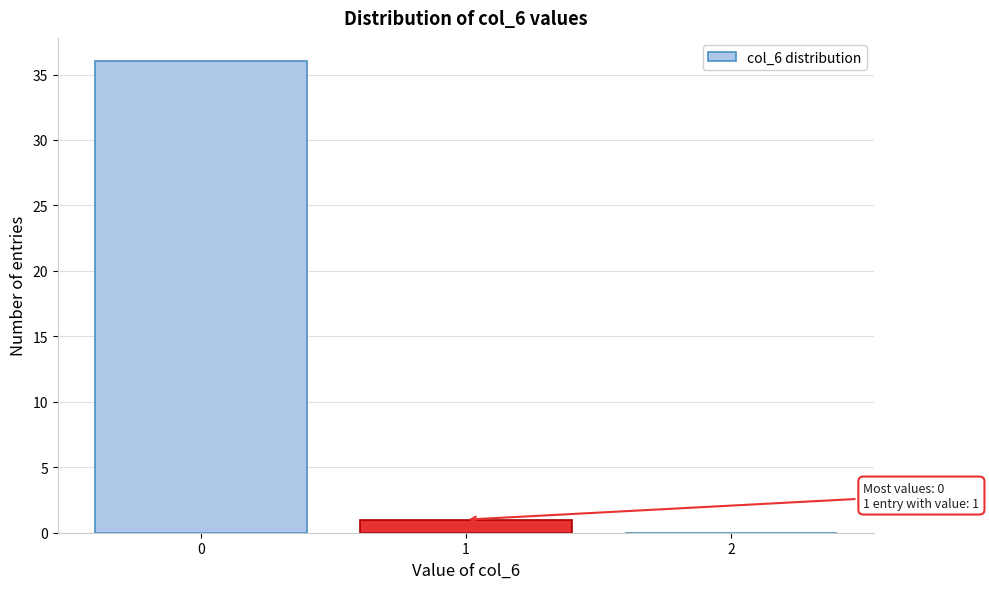

Reading left to right, transcribe all the data shown in this chart.

0=36	1=1	2=0